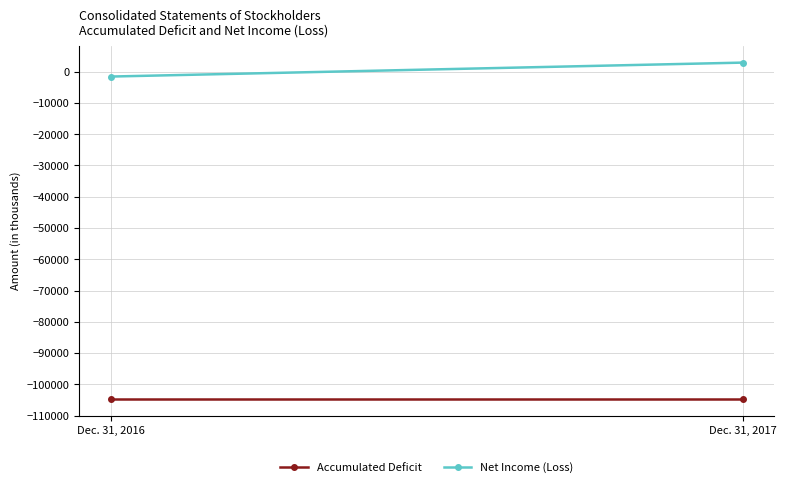

At which label does Net Income (Loss) reach its minimum?

Dec. 31, 2016